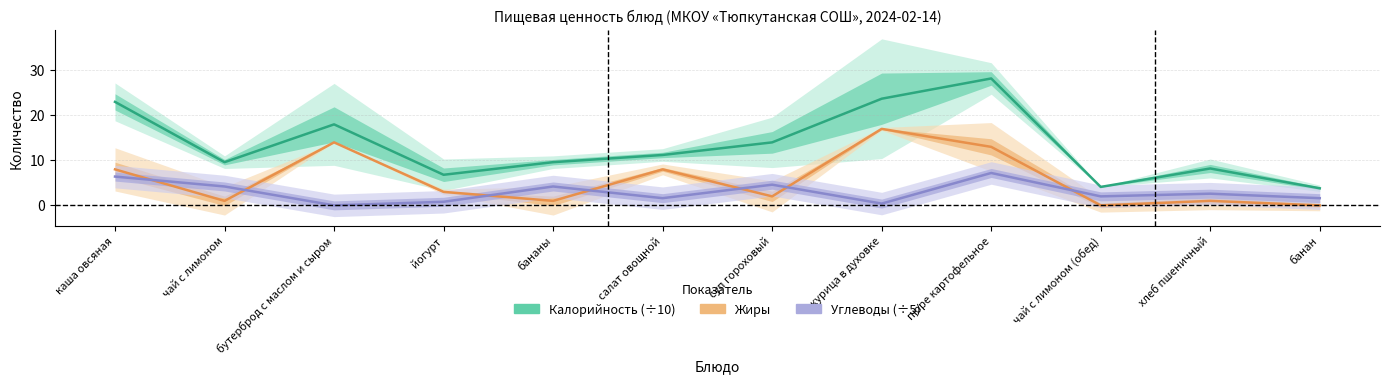

The value of Углеводы (scaled ÷5) at чай с лимоном is 4.2. True or false?

True